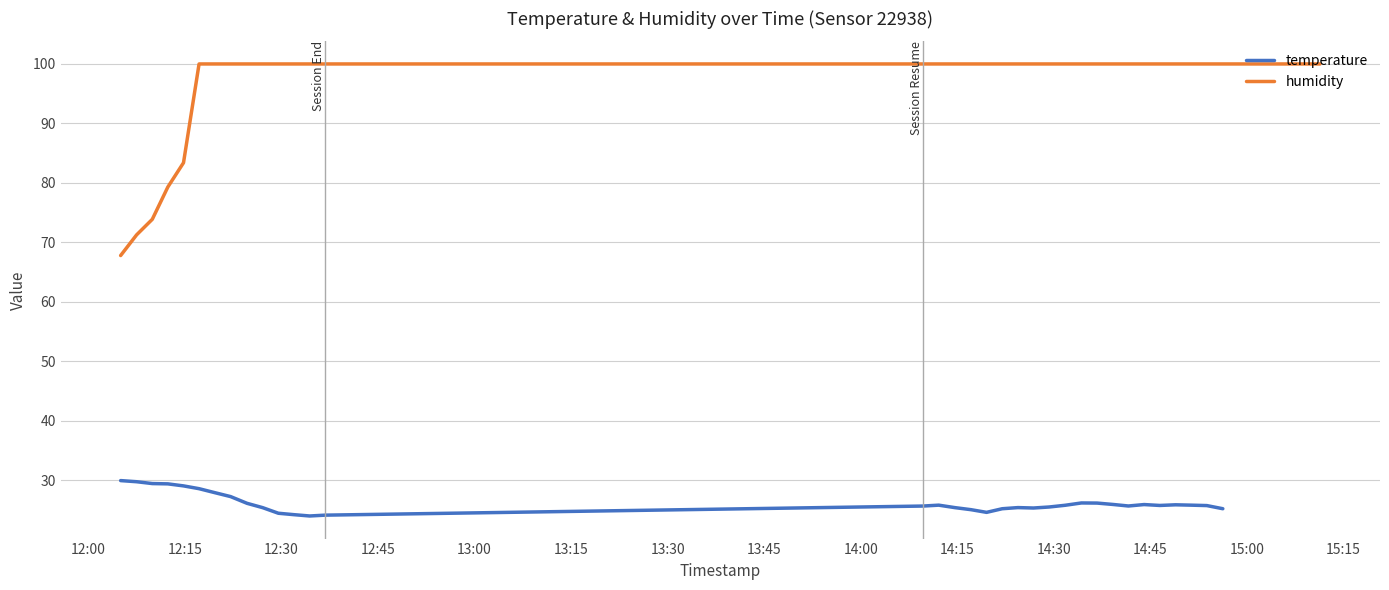

What is the maximum value shown in the chart?

100.0